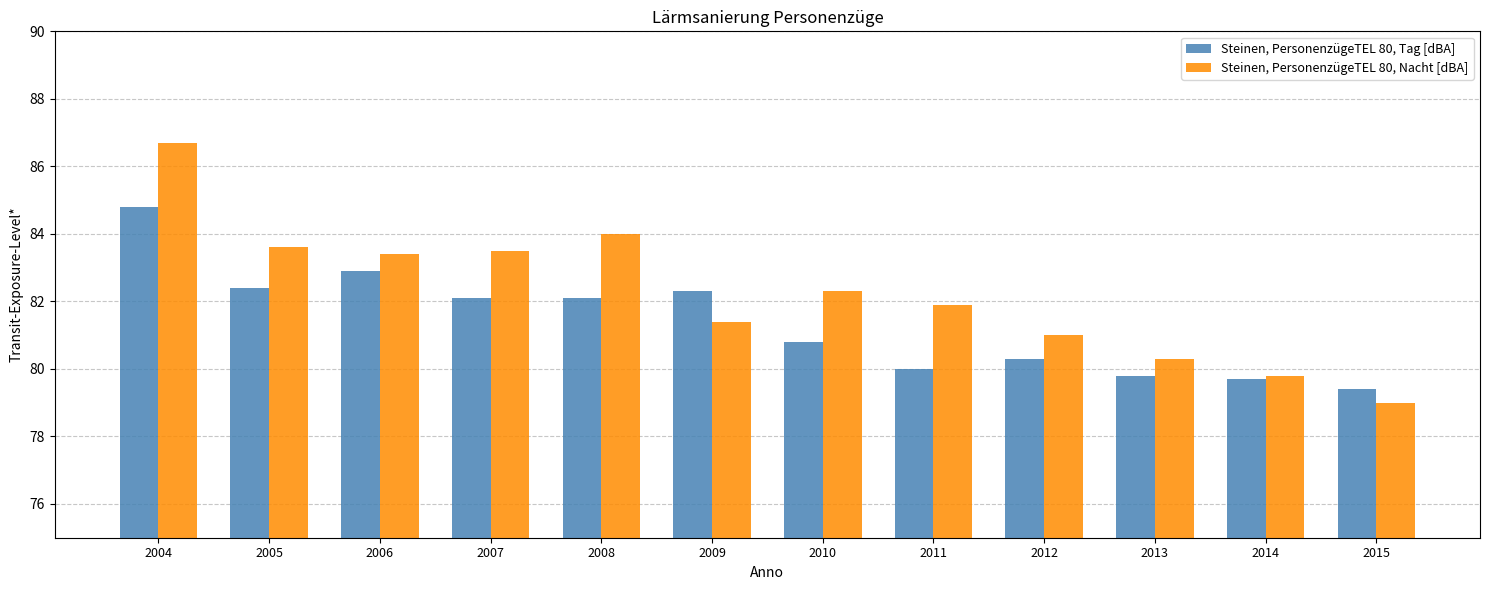

What is the approximate value of Steinen, PersonenzügeTEL 80, Tag [dBA] at 2006?

82.9